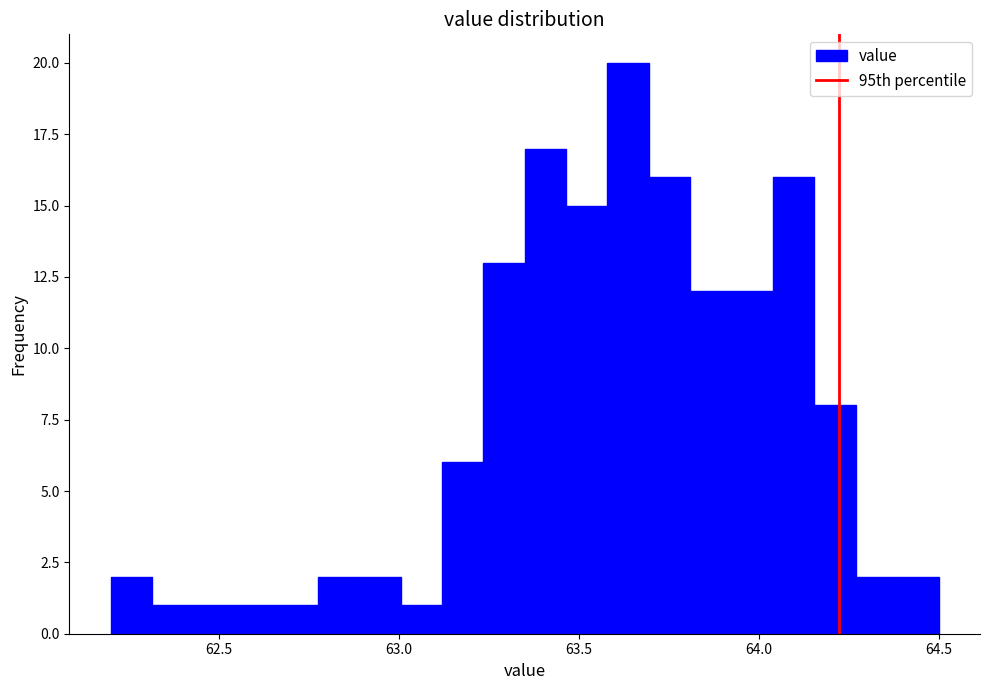

Around what value on the x-axis is the tallest bar? Give the approximate position of its centre, as read against the axis.

63.65